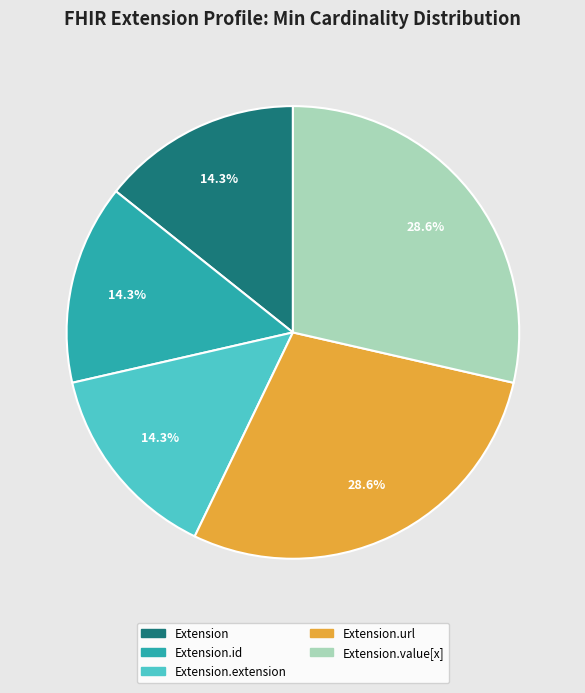

Does any single category account for the majority?

No